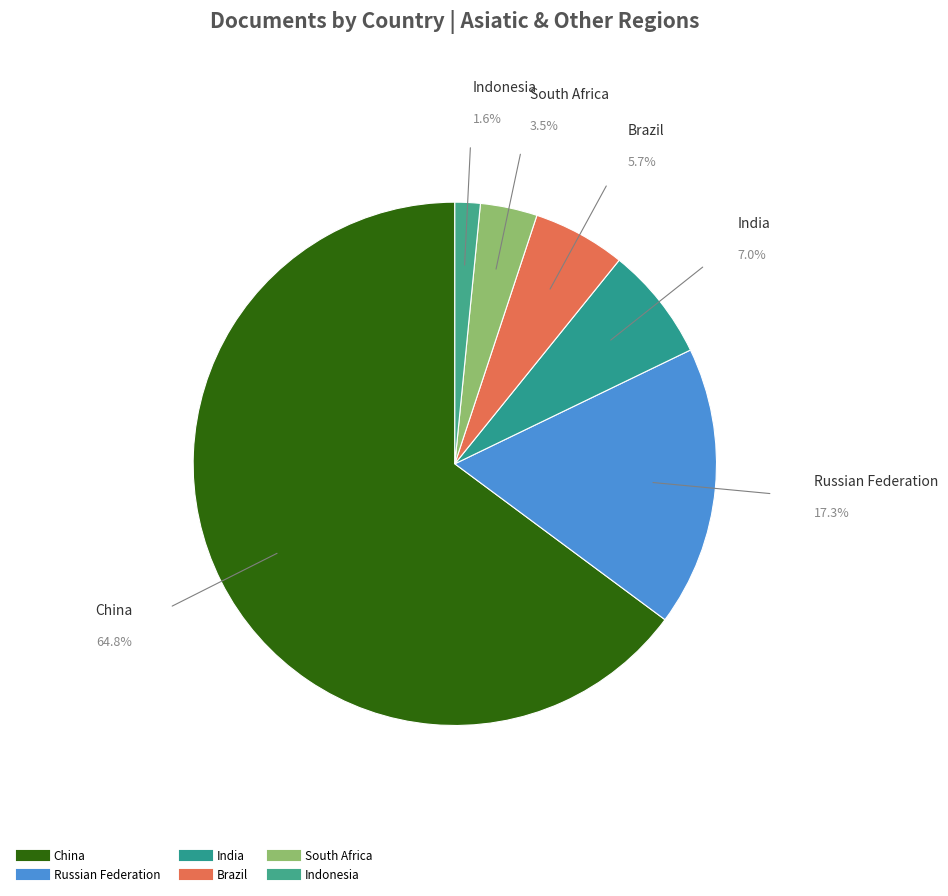

Count the number of slices in the pie.

6